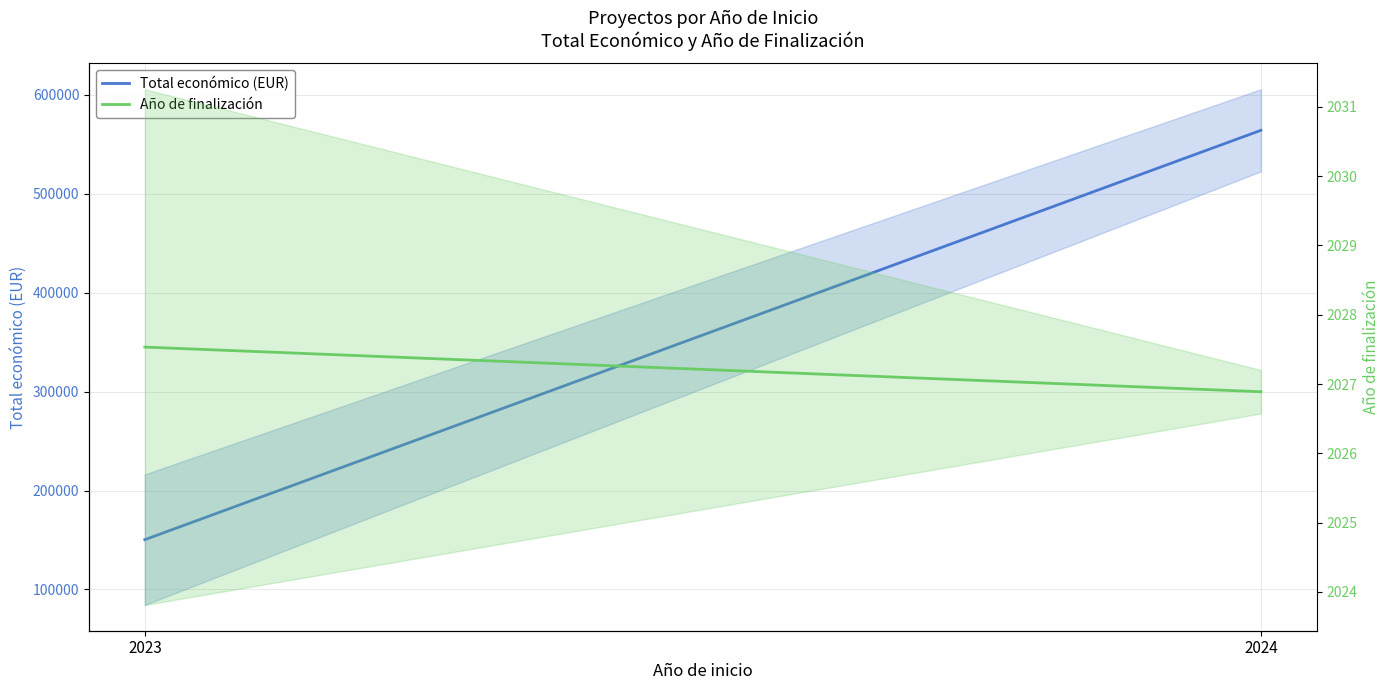

What is the value of the Total económico (EUR) point at the 2nd from the left?

564284.7